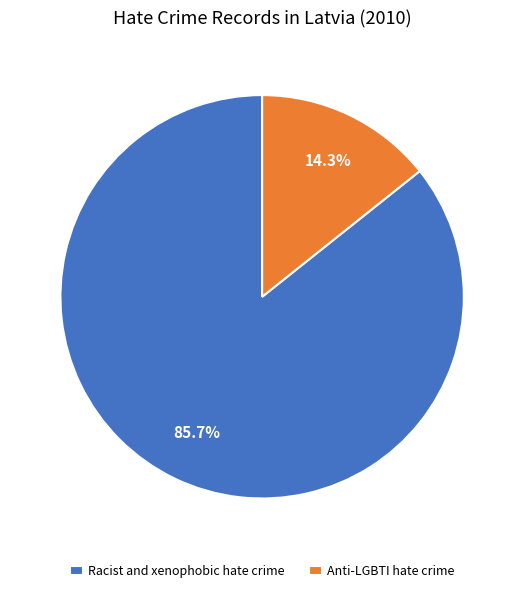

Count the number of slices in the pie.

2